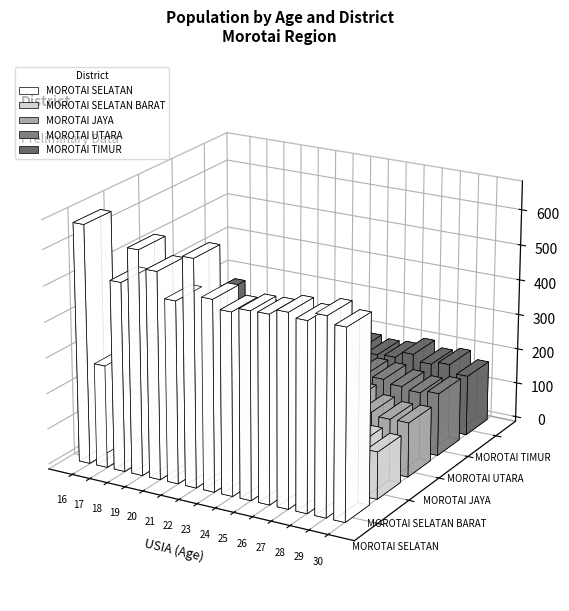

Which series has the largest range (max minus min)?

MOROTAI SELATAN